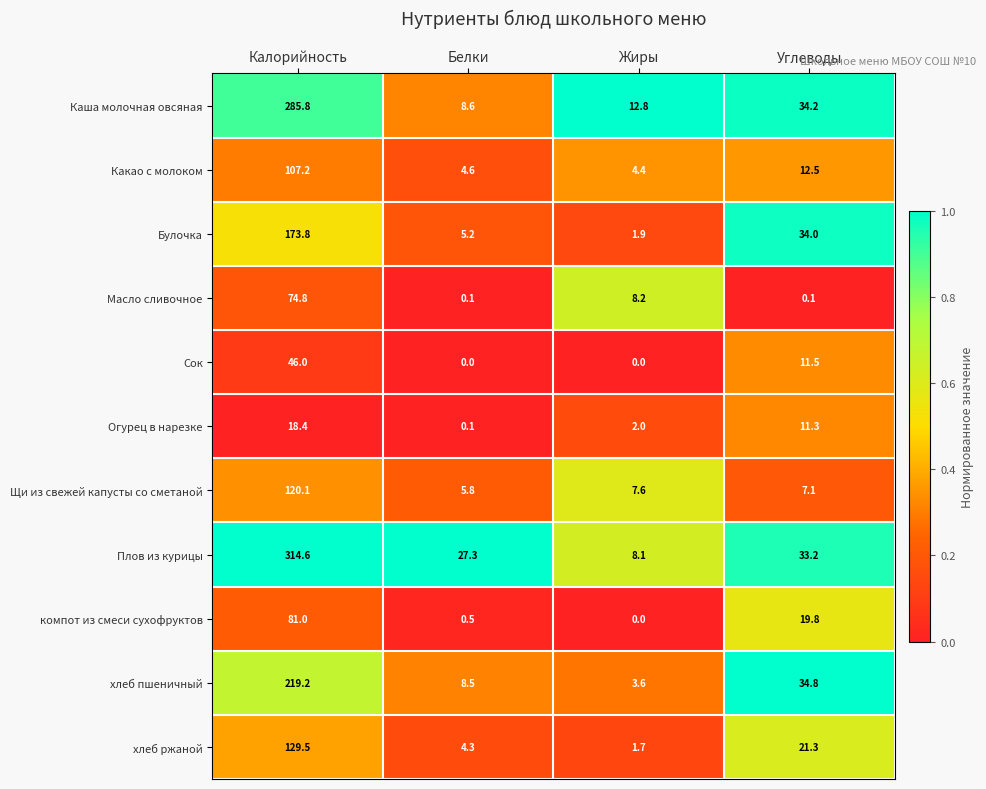

What is the difference between the хлеб ржаной values at Углеводы and Белки?

17.0